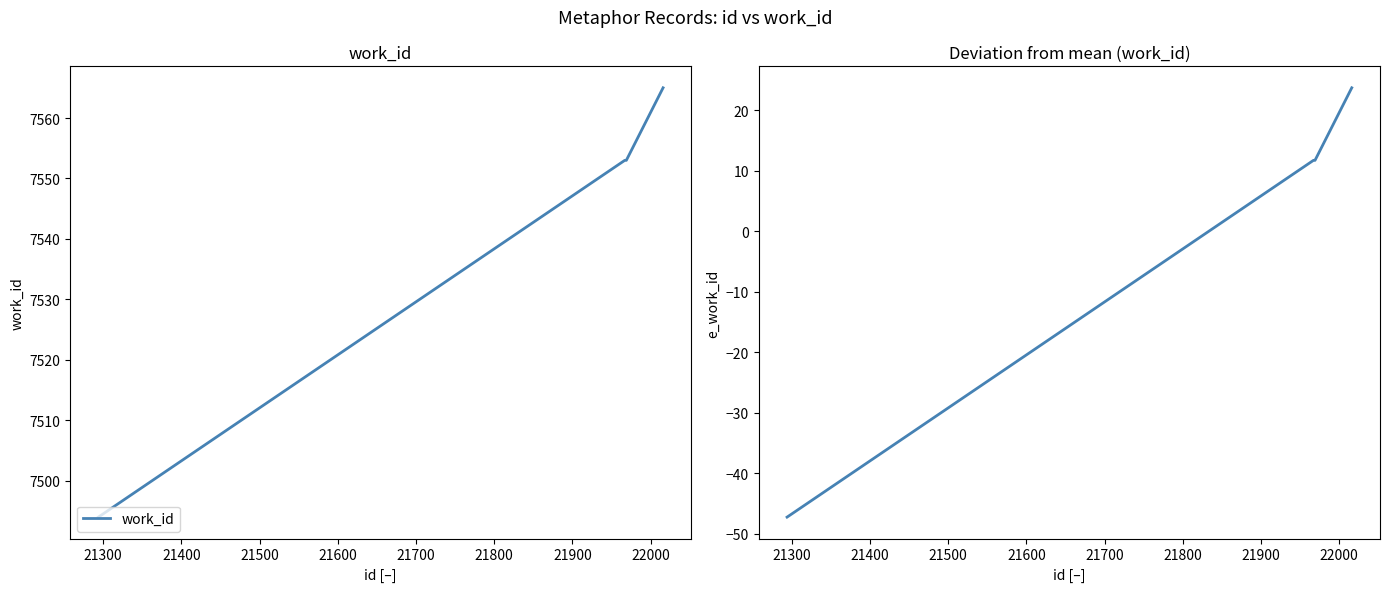

How many categories are shown in the chart?

4